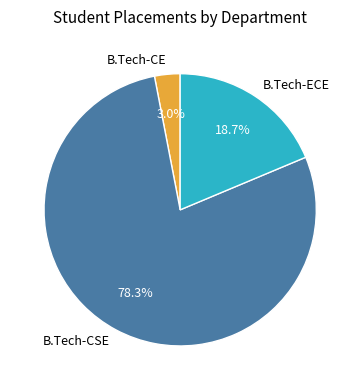

To the nearest percent, what is the combined percentage of B.Tech-CE and B.Tech-ECE?

22%